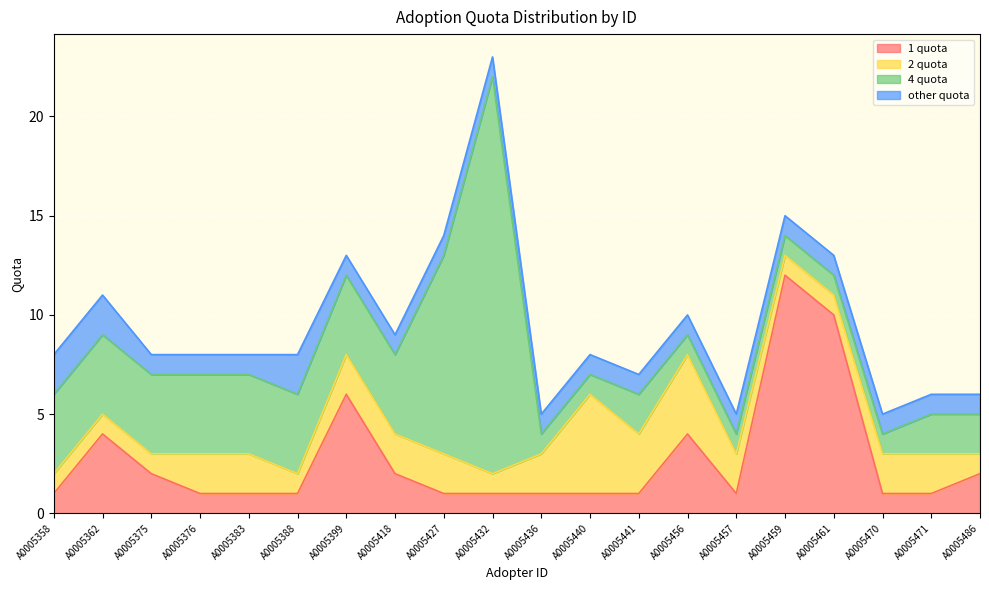

True or false: 2 quota has a value of 8 at A0005440.

False